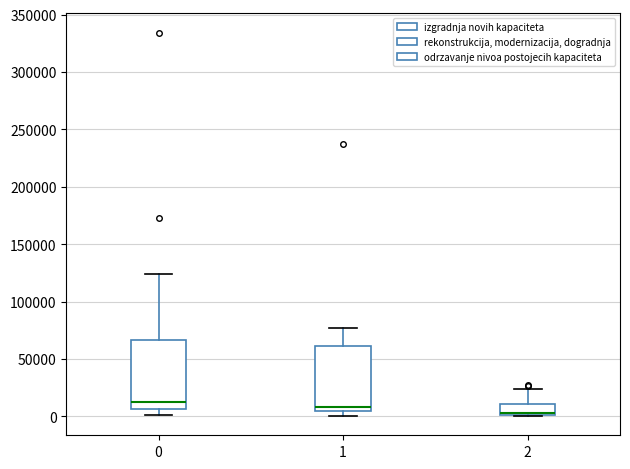

Where does the median line of the box at x = 0 sit on the y-axis? The values are not printed on the chart, so give them approximately, as read against the axis.

15000